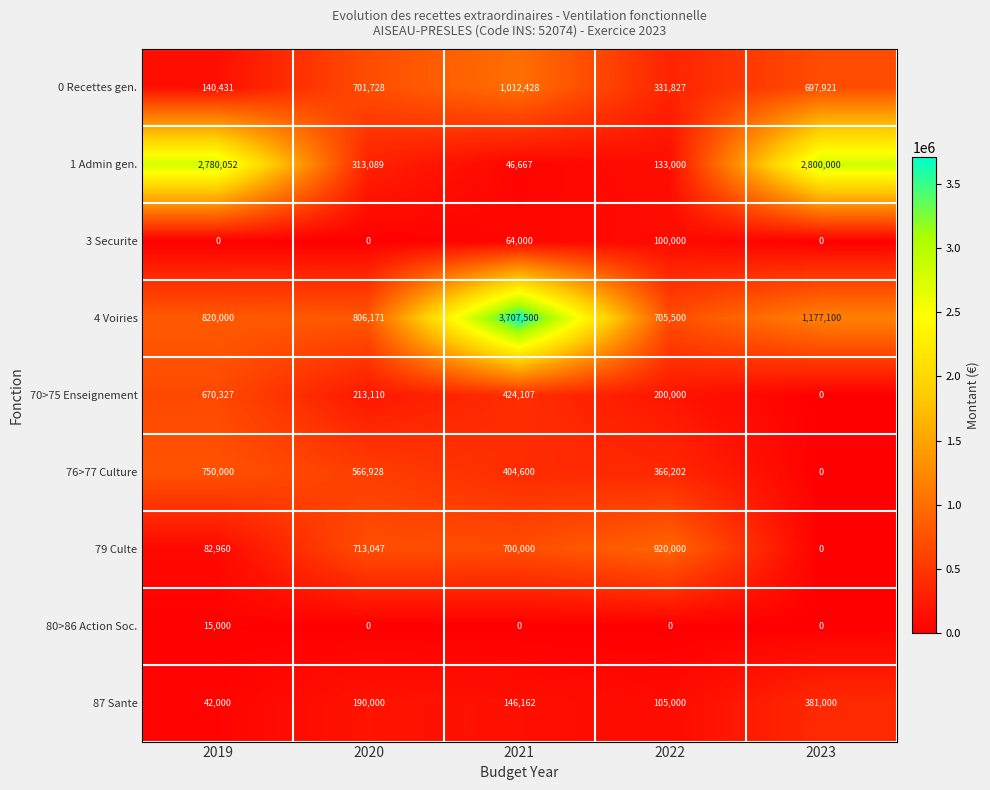

List the series in order of their peak value, lowest first.

80>86 Action Soc., 3 Securite, 87 Sante, 70>75 Enseignement, 76>77 Culture, 79 Culte, 0 Recettes gen., 1 Admin gen., 4 Voiries